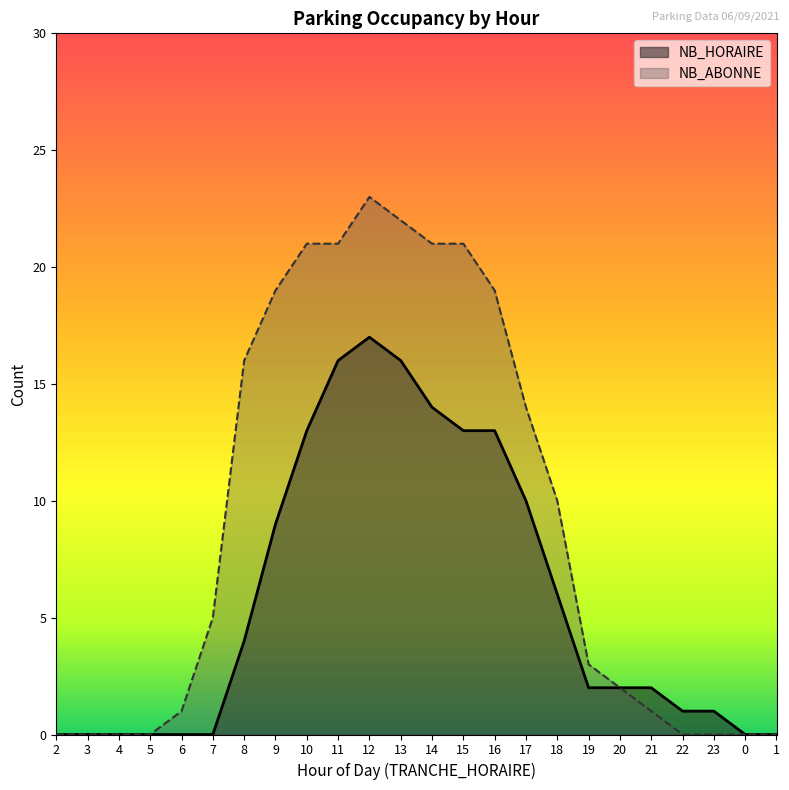

Between 2 and 13, which series saw the biggest shift?

NB_ABONNE